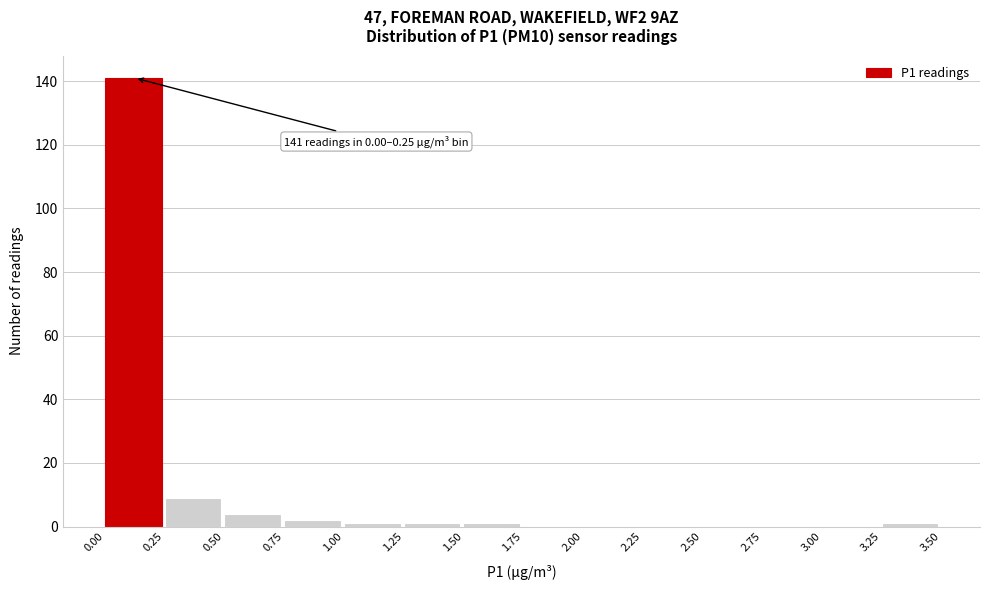

Which range on the x-axis has the tallest bar?

0.00 to 0.25